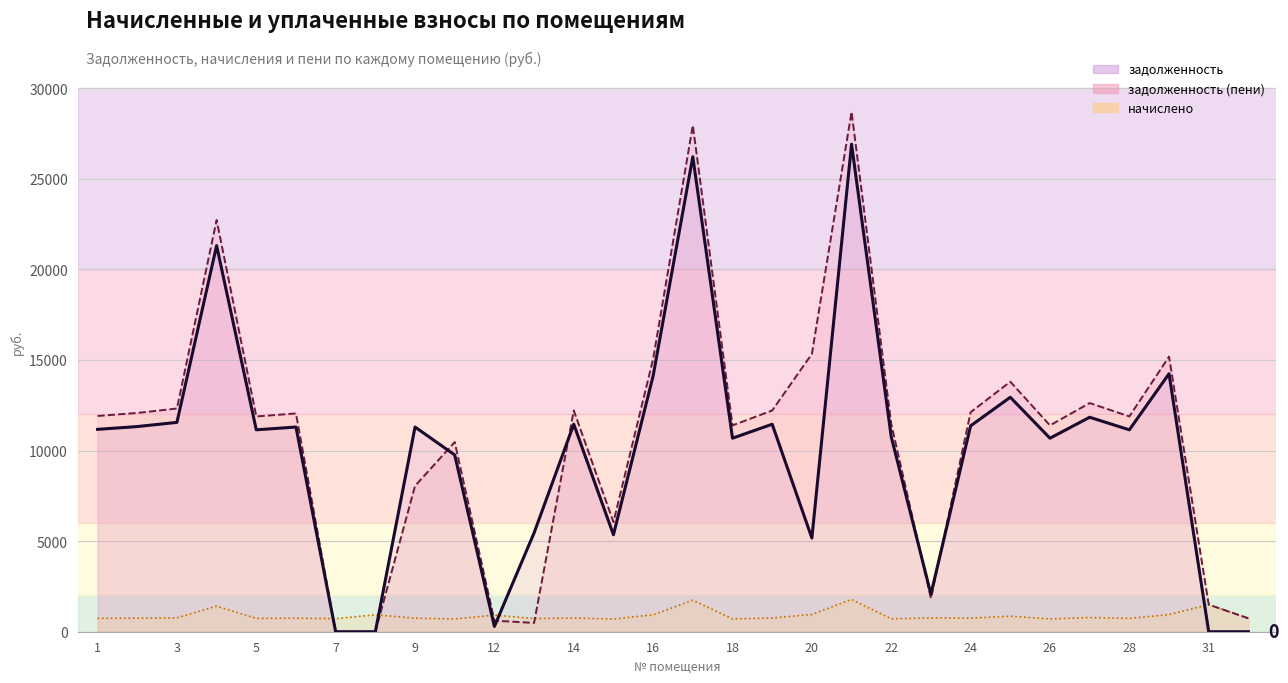

What is the difference between the second highest and second lowest values in the задолженность series?

26219.3